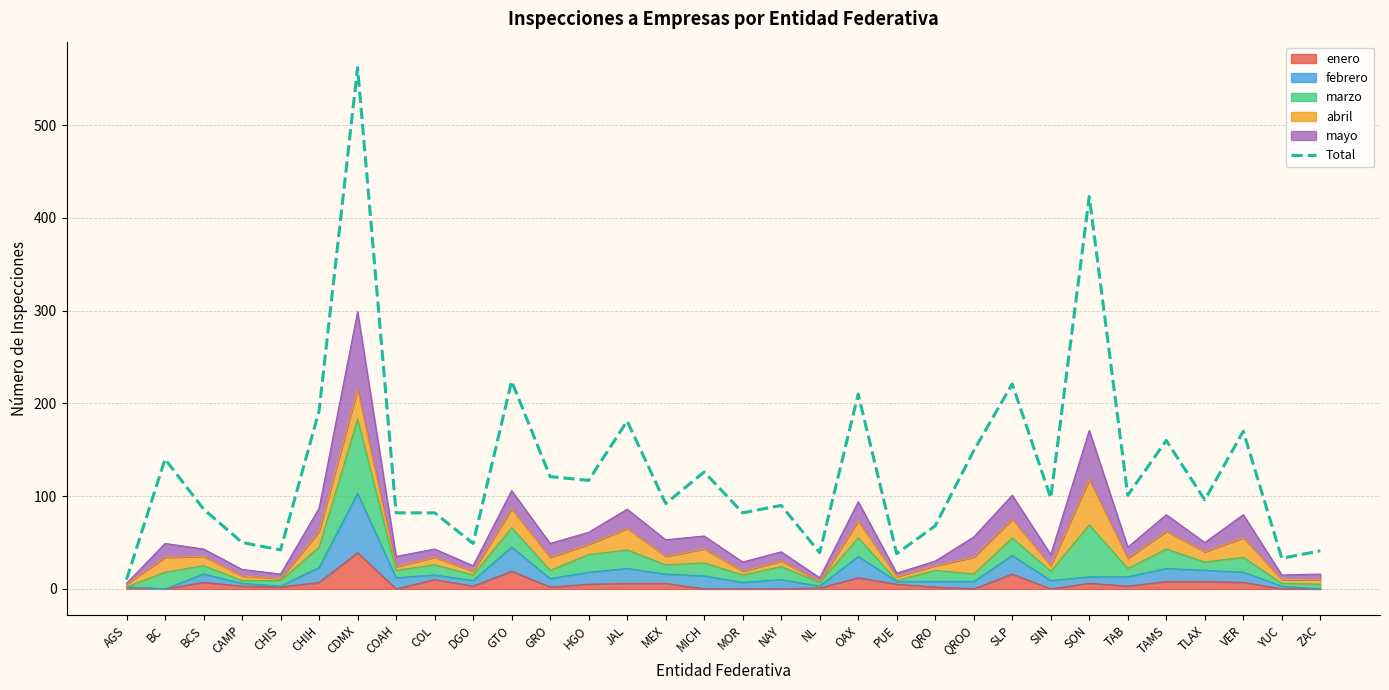

What is the difference between the maximum and minimum values?

552